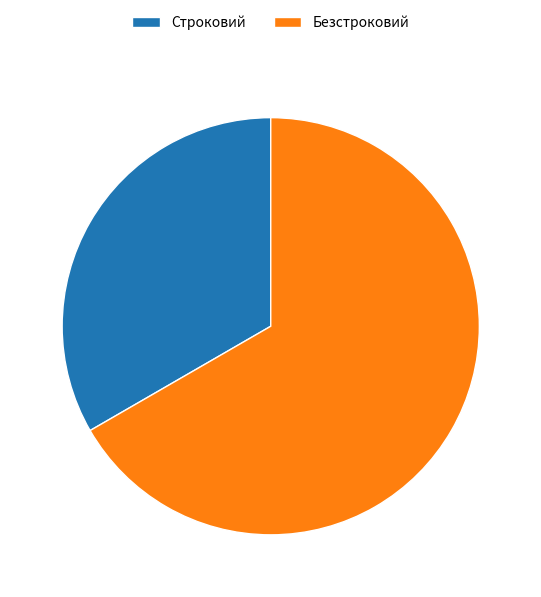

Count the number of slices in the pie.

2